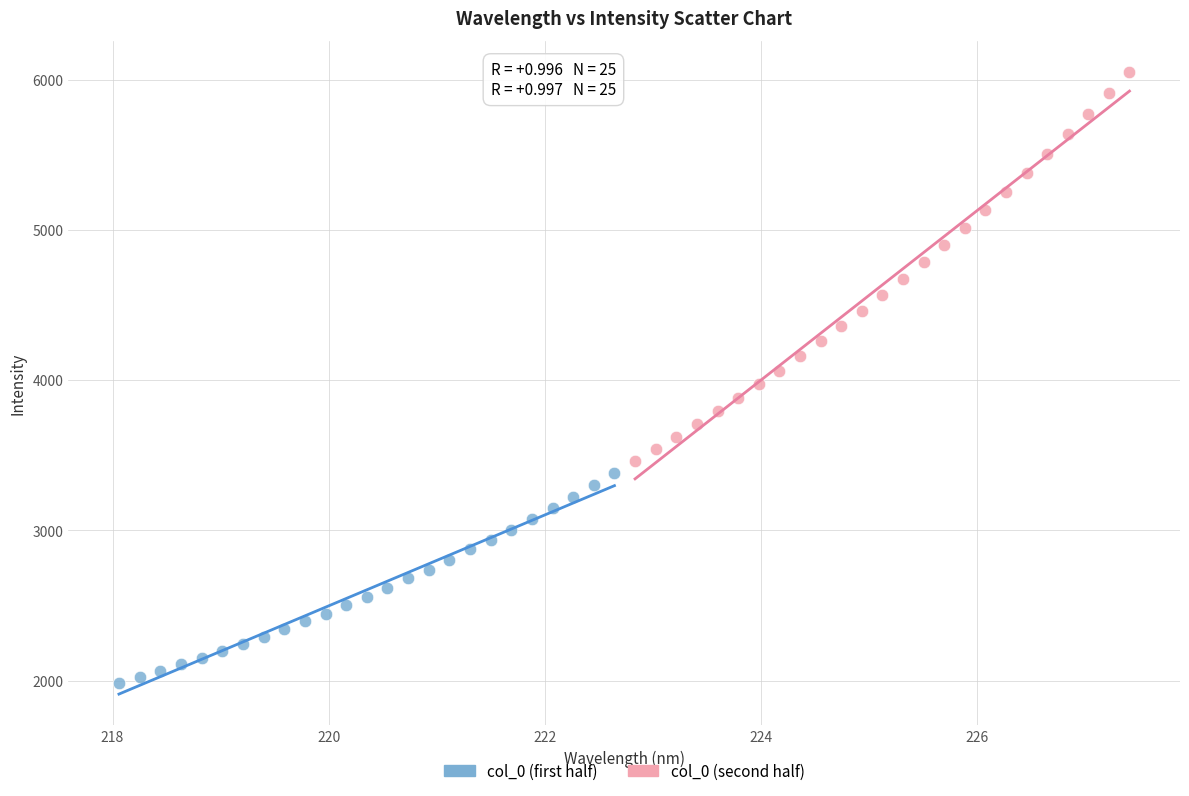

Which series reaches the minimum Y coordinate?

col_0 (first half)